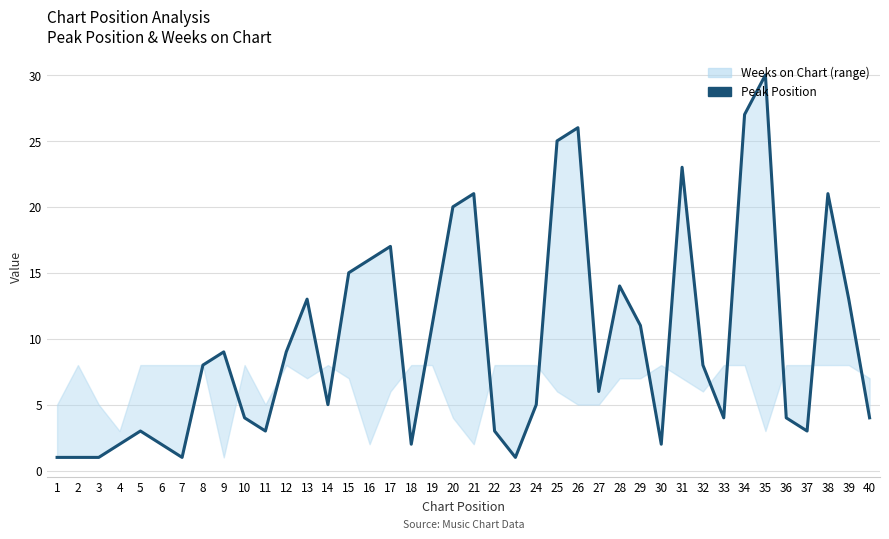

List the labels in order of value, smallest first.

1, 2, 3, 7, 23, 4, 6, 18, 30, 5, 11, 22, 37, 10, 33, 36, 40, 14, 24, 27, 8, 32, 9, 12, 19, 29, 13, 39, 28, 15, 16, 17, 20, 21, 38, 31, 25, 26, 34, 35